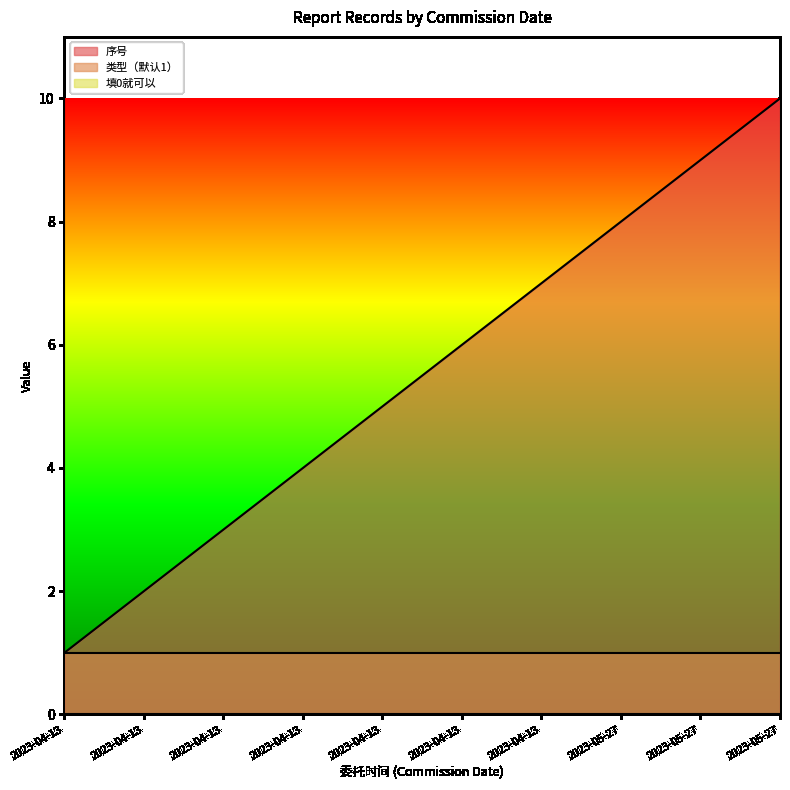

True or false: 填0就可以 has more than 1 interior local peaks.

False